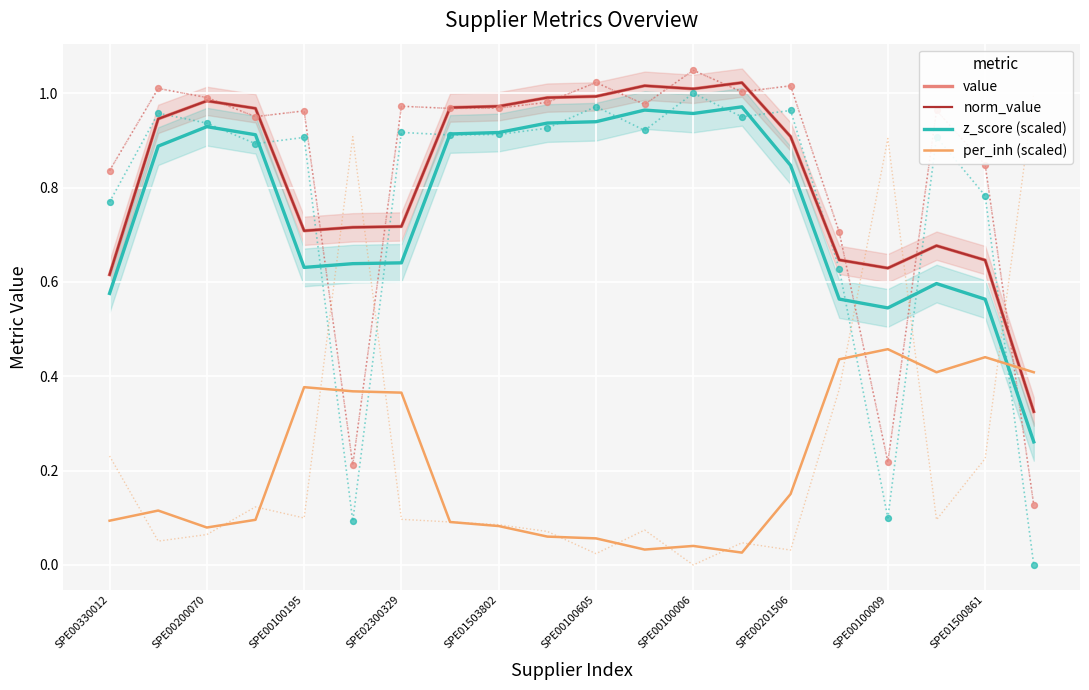

Which series reaches the minimum Y coordinate?

per_inh (scaled)